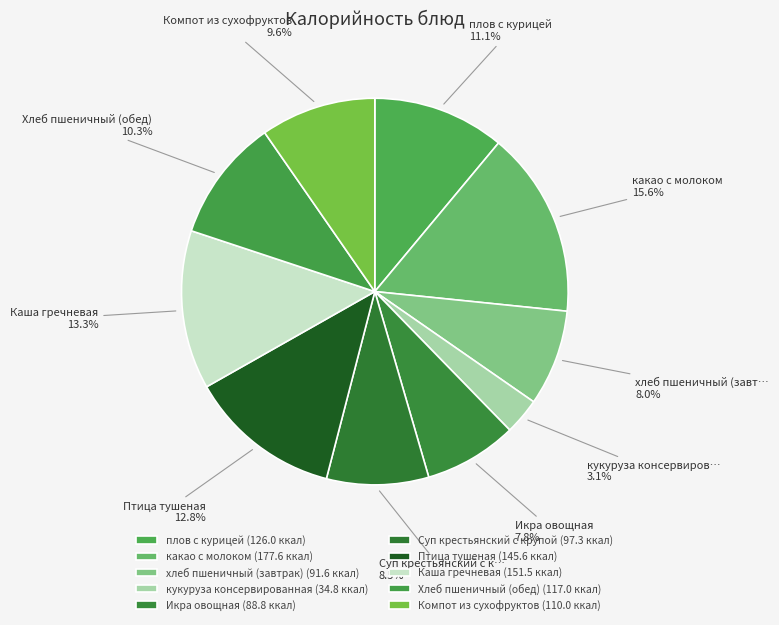

True or false: кукуруза консервированная accounts for 3% of the total.

True